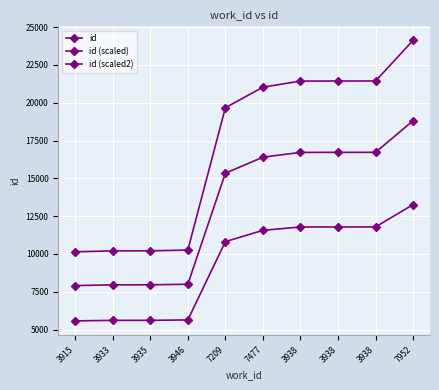

How many lines are shown in the chart?

3